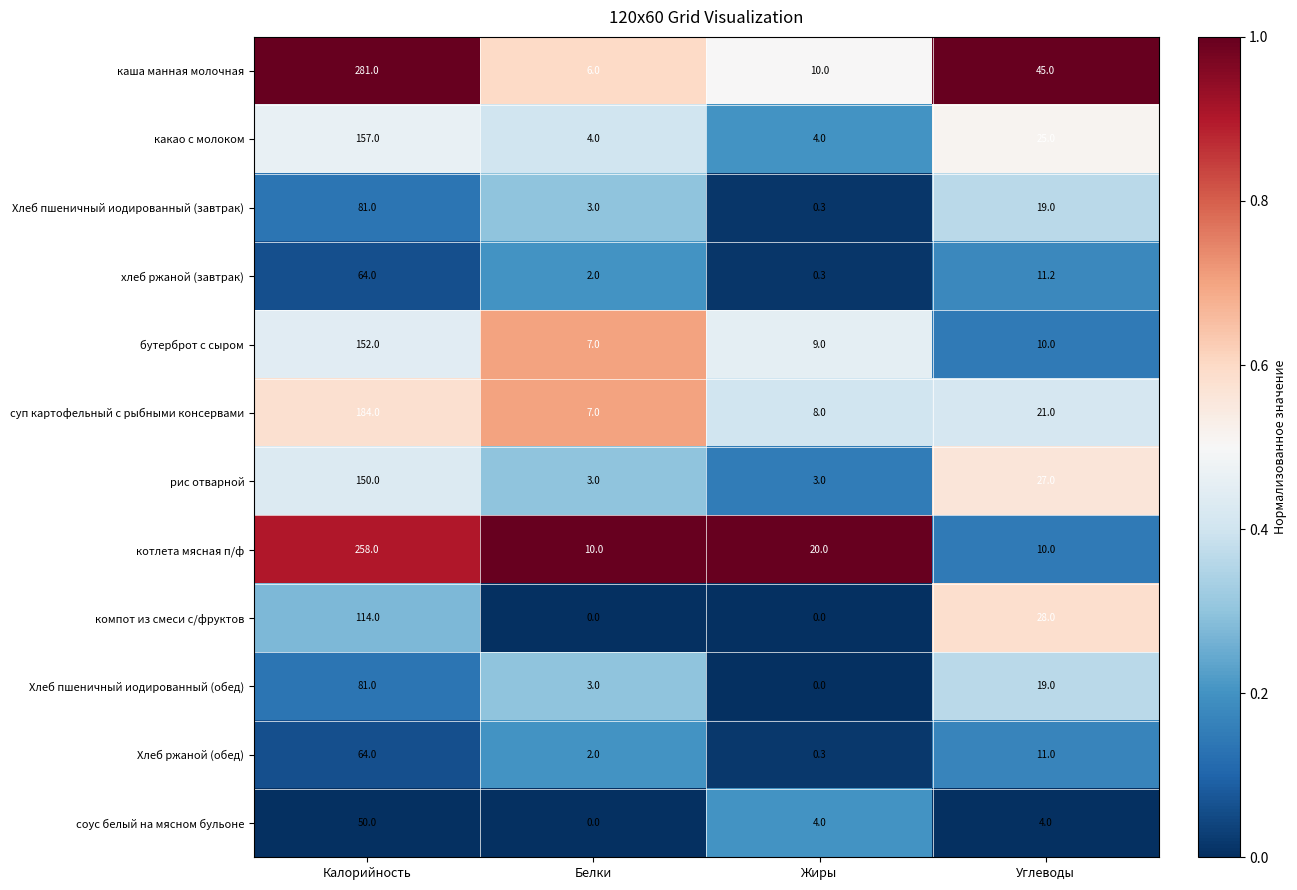

At how many categories does at least one series exceed 0?

4